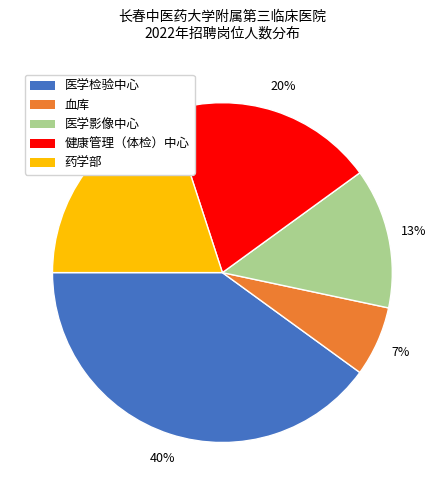

The 医学检验中心 slice represents 46% of the pie. True or false?

False